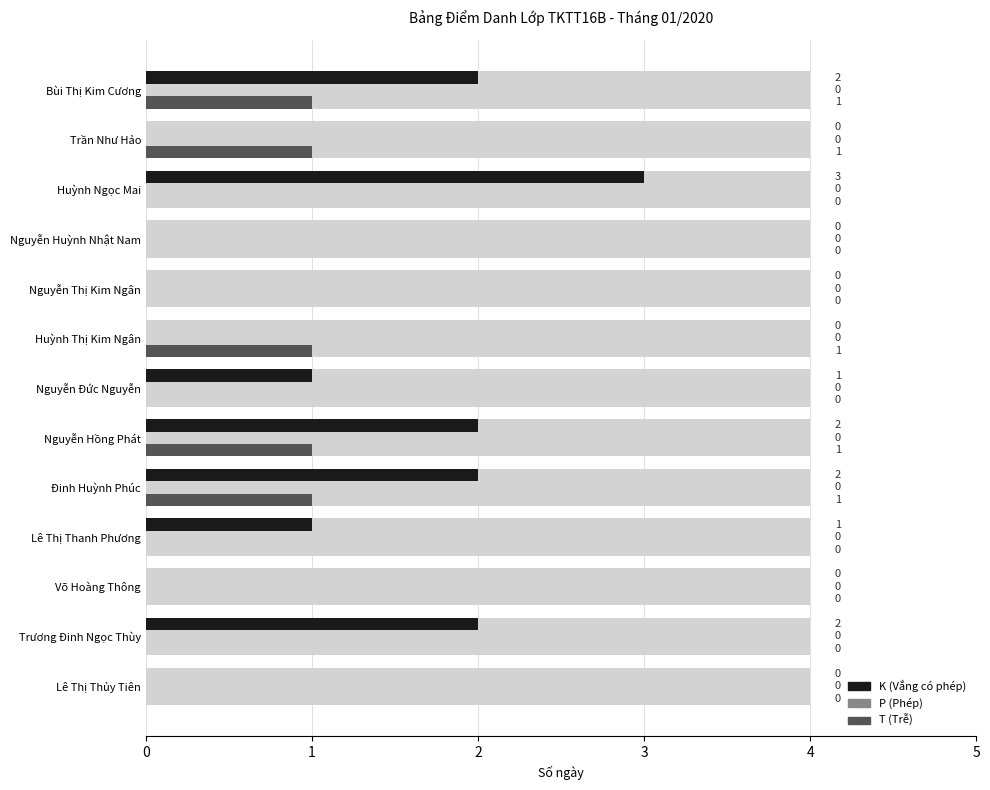

What is the highest value of the K (Vắng có phép) series?

3.0